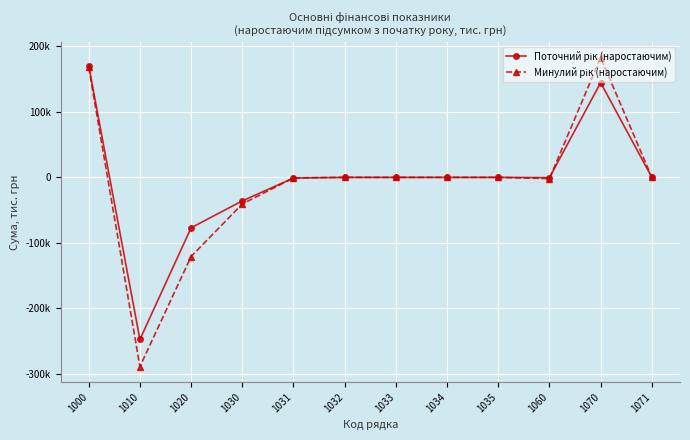

After their last crossing, which series has the higher values: Минулий рік (наростаючим) or Поточний рік (наростаючим)?

Минулий рік (наростаючим)